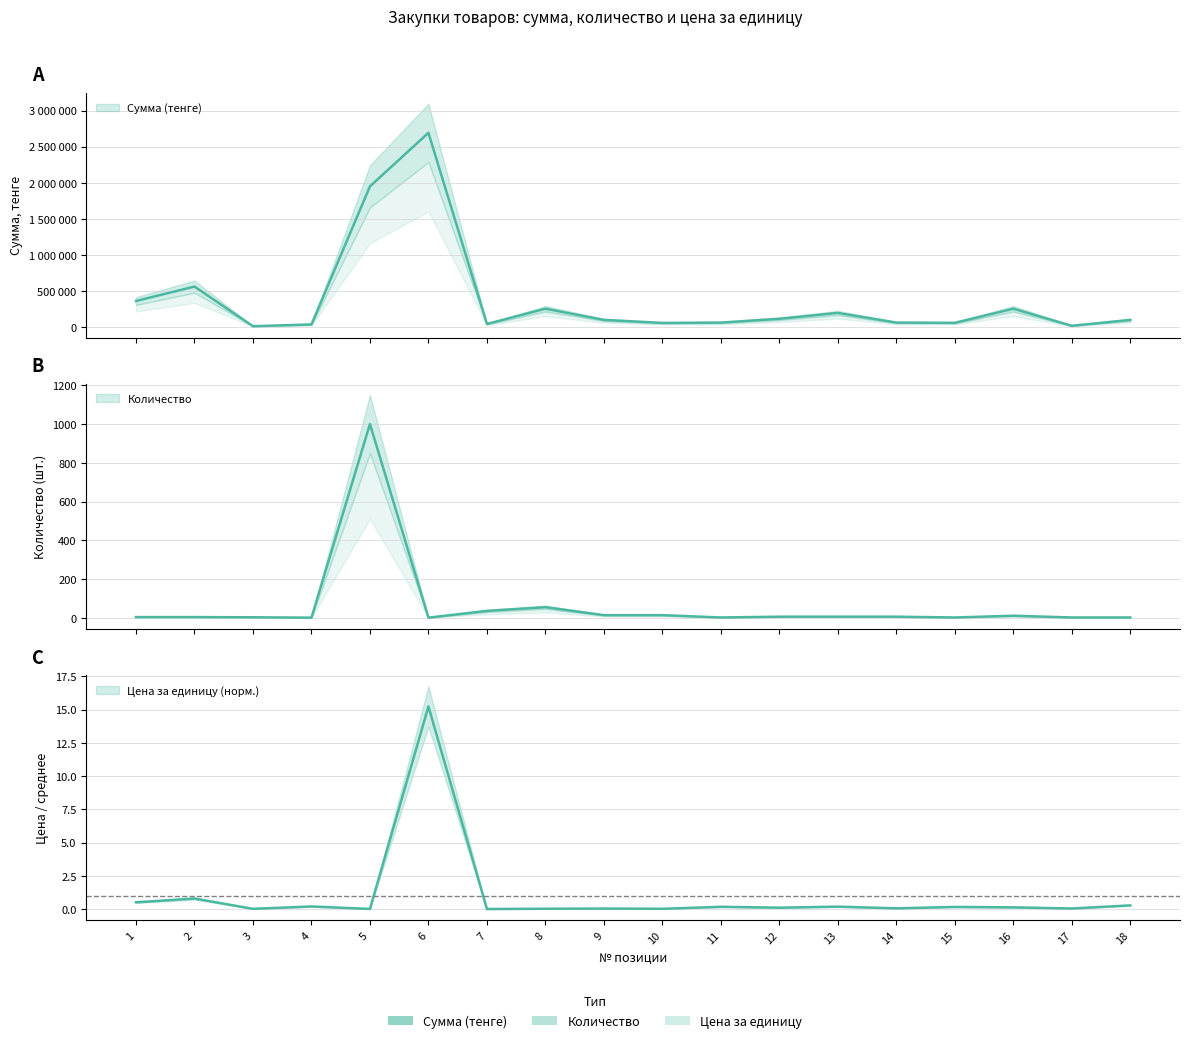

The Сумма (тенге) series shows 151670.7 at 8. True or false?

False